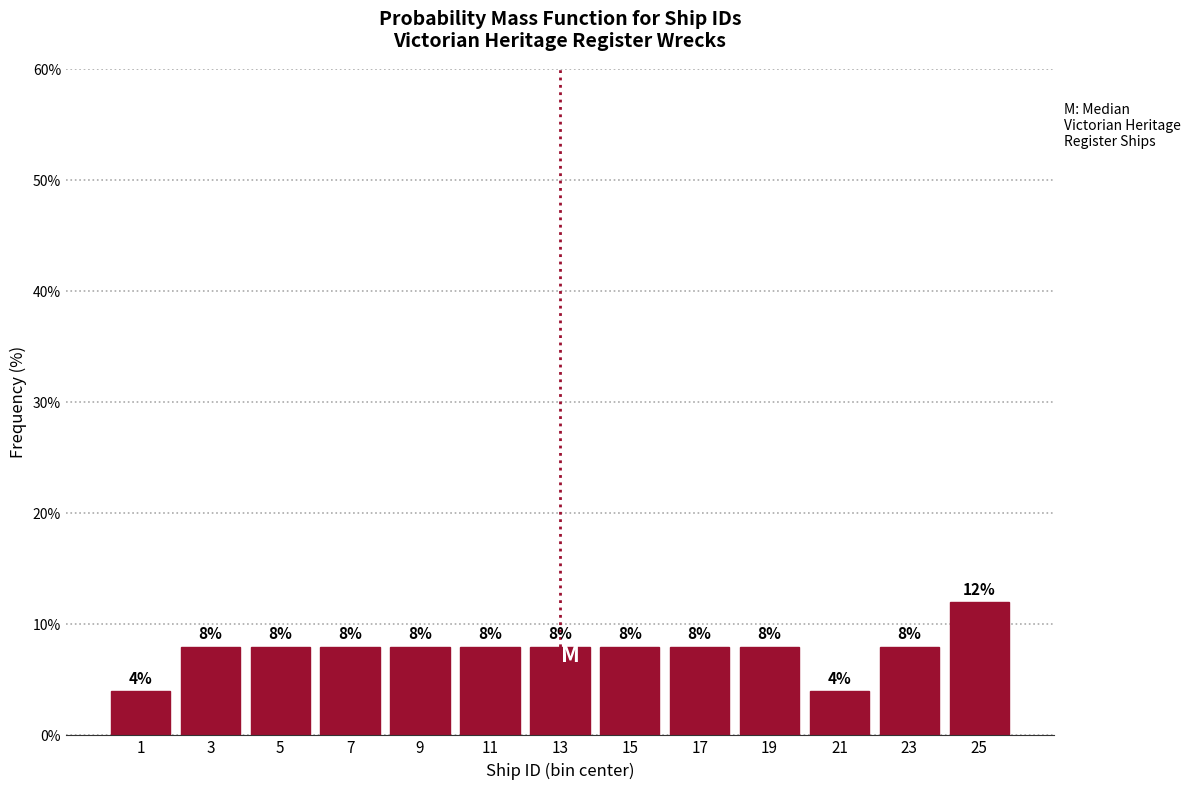

What is the height of the bar covering 20 to 22 on the x-axis?

4